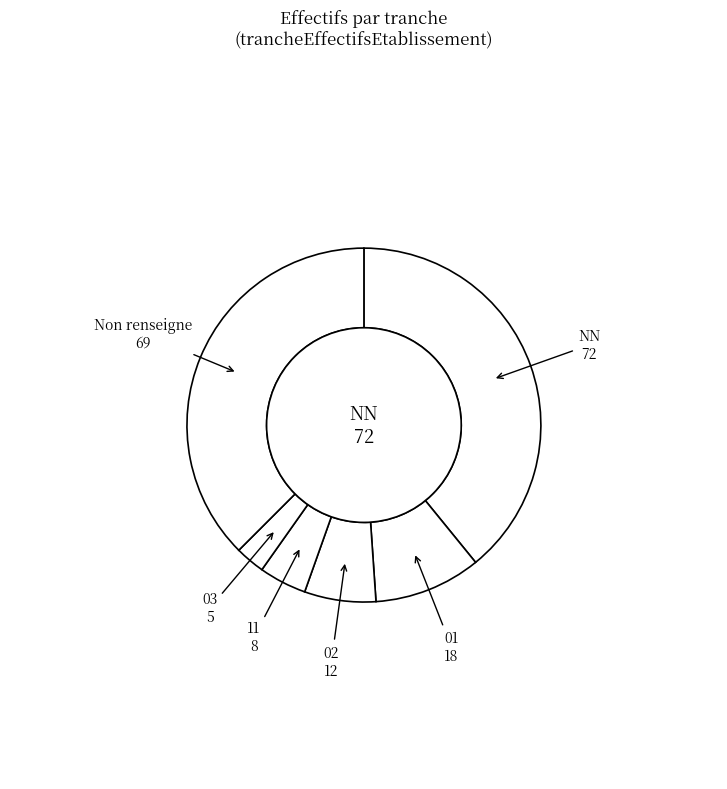

Is there a majority slice in this chart?

No